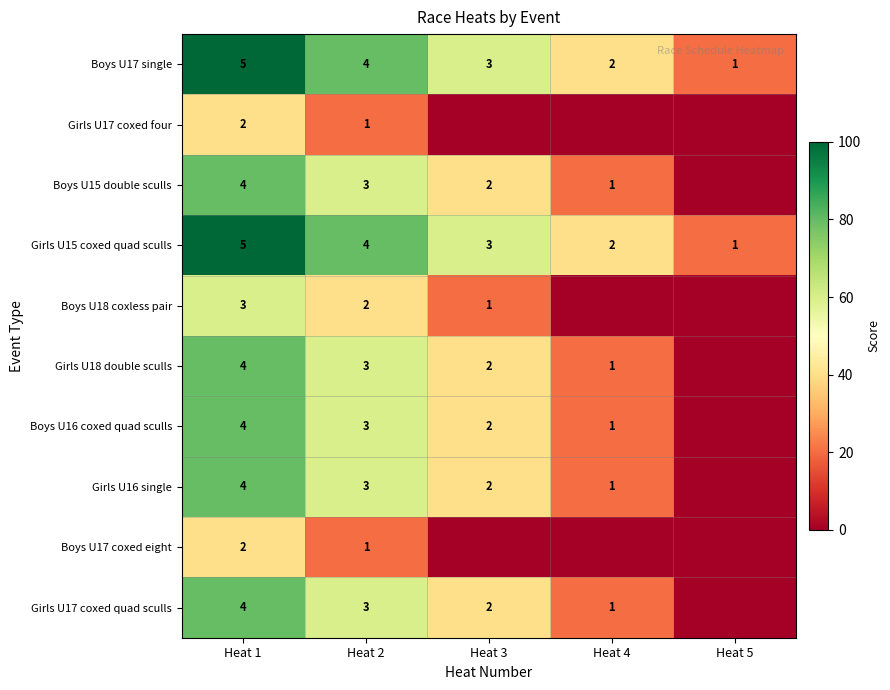

At which label is Boys U17 single closest to 3?

Heat 3